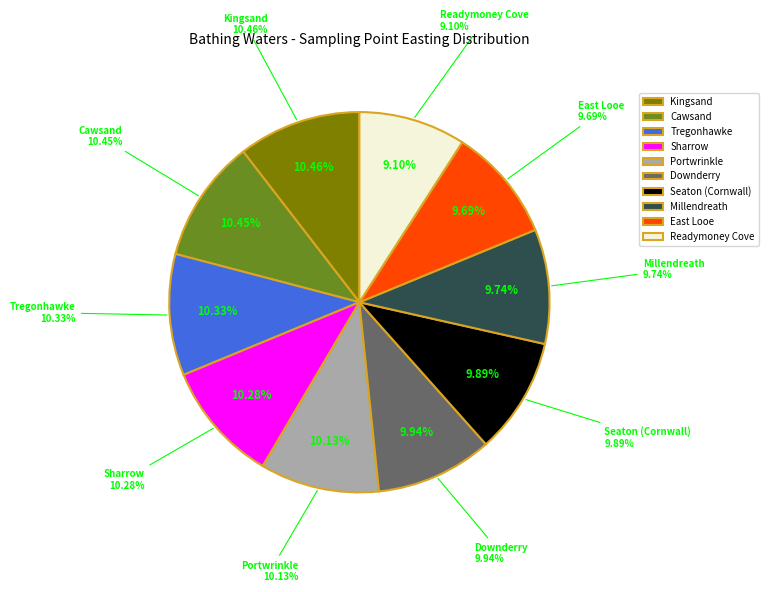

What portion of the pie excludes Readymoney Cove?

90.9%